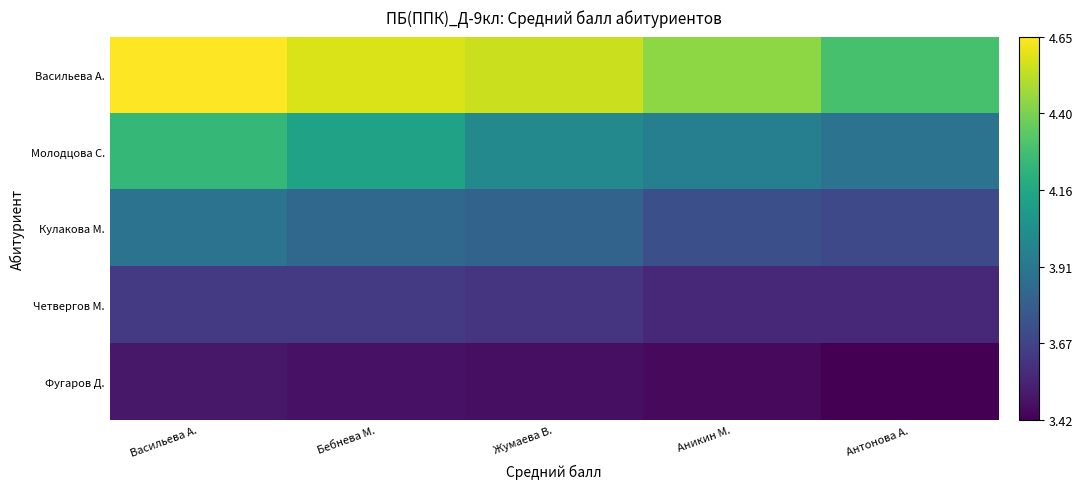

Rank the series by their maximum value, from lowest to highest.

Фугаров Д., Четвергов М., Кулакова М., Молодцова С., Васильева А.